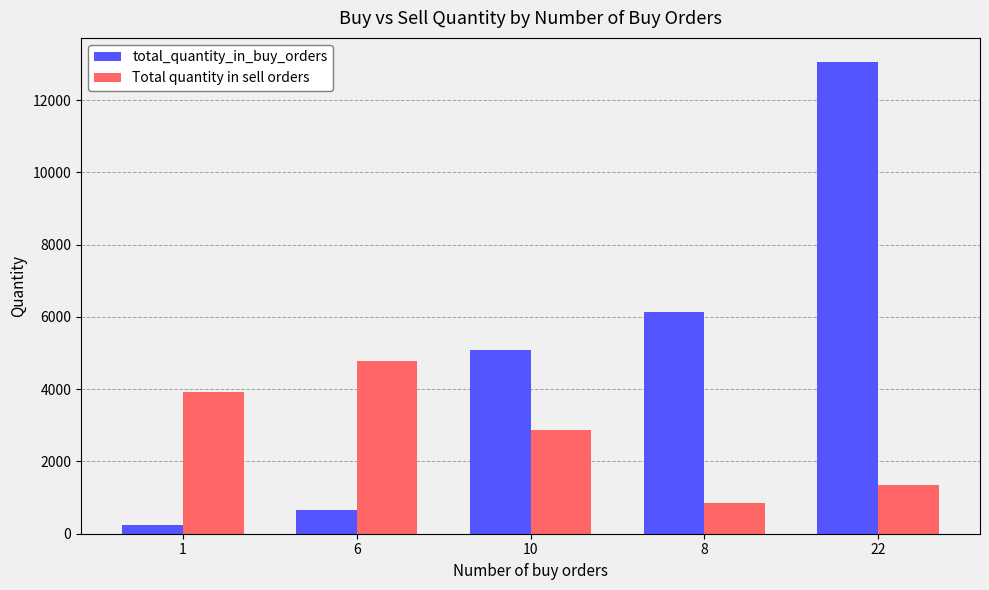

Reading right to left, what are all the values shown in this chart?

total_quantity_in_buy_orders: 22=13068	8=6138	10=5094	6=648	1=234
Total quantity in sell orders: 22=1350	8=864	10=2880	6=4770	1=3924